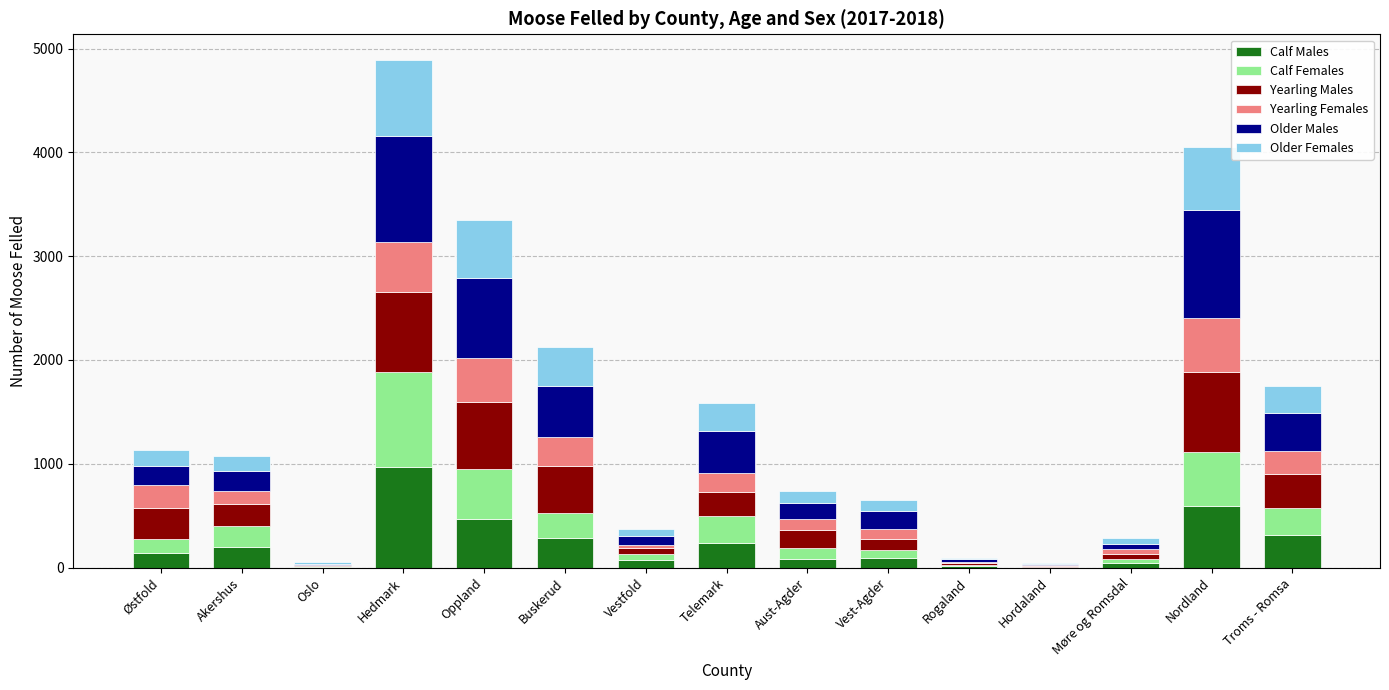

The value of Calf Males at Oppland is 468. True or false?

True